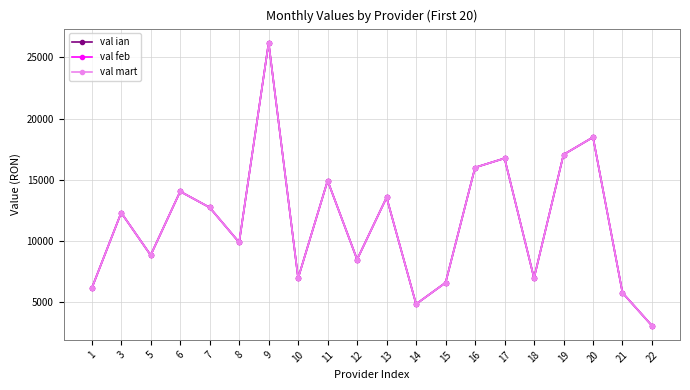

At how many categories does at least one series exceed 24622?

1